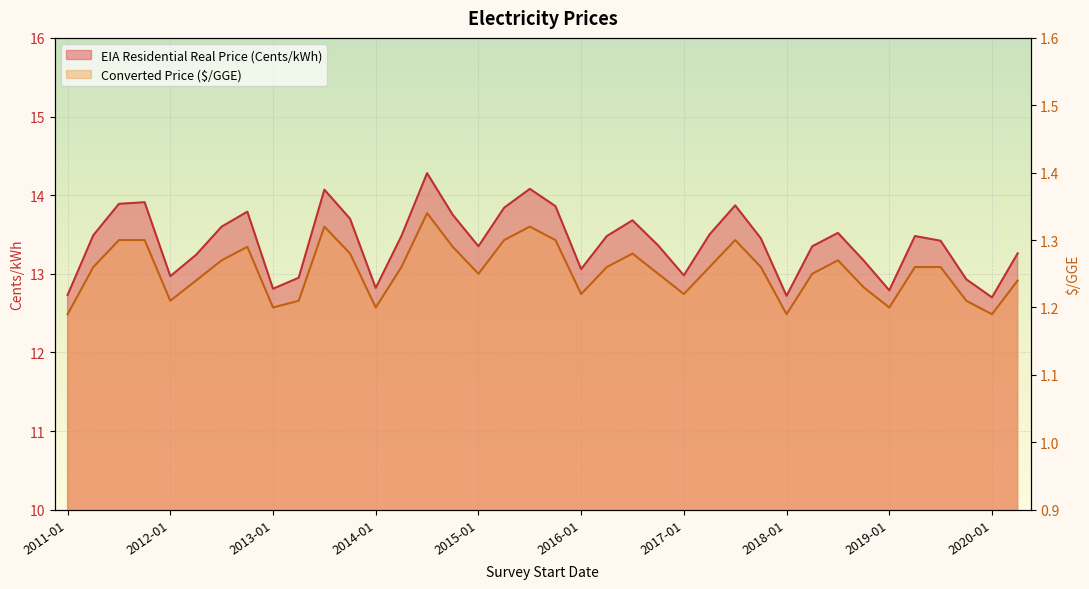

True or false: EIA Residential Real Price (Cents/kWh) and Converted Price ($/GGE) cross at least once.

False